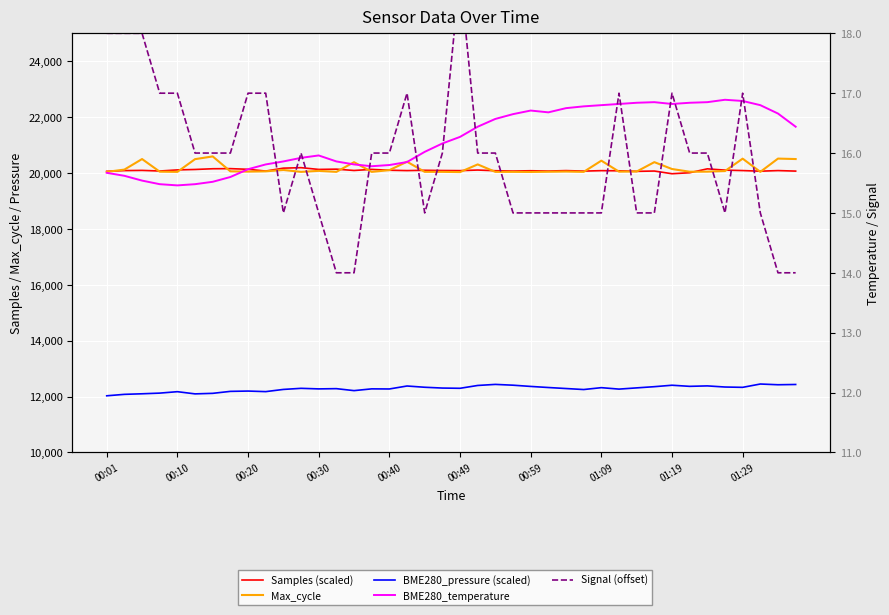

How many values in the BME280_temperature series exceed 16?

22